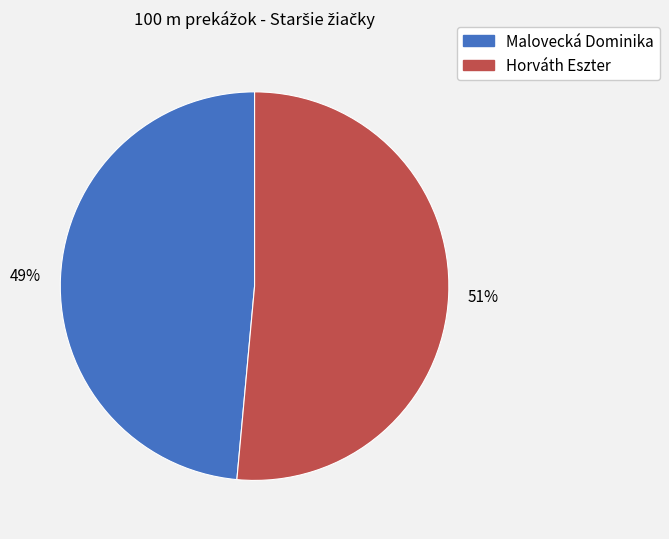

Does Horváth Eszter represent more than half of the total?

Yes